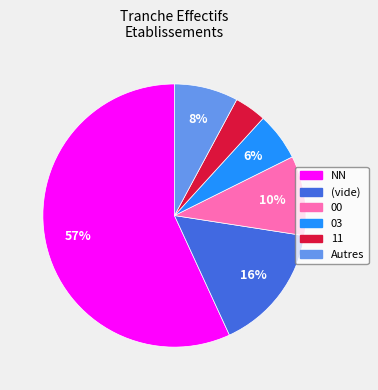

Is there a majority slice in this chart?

Yes